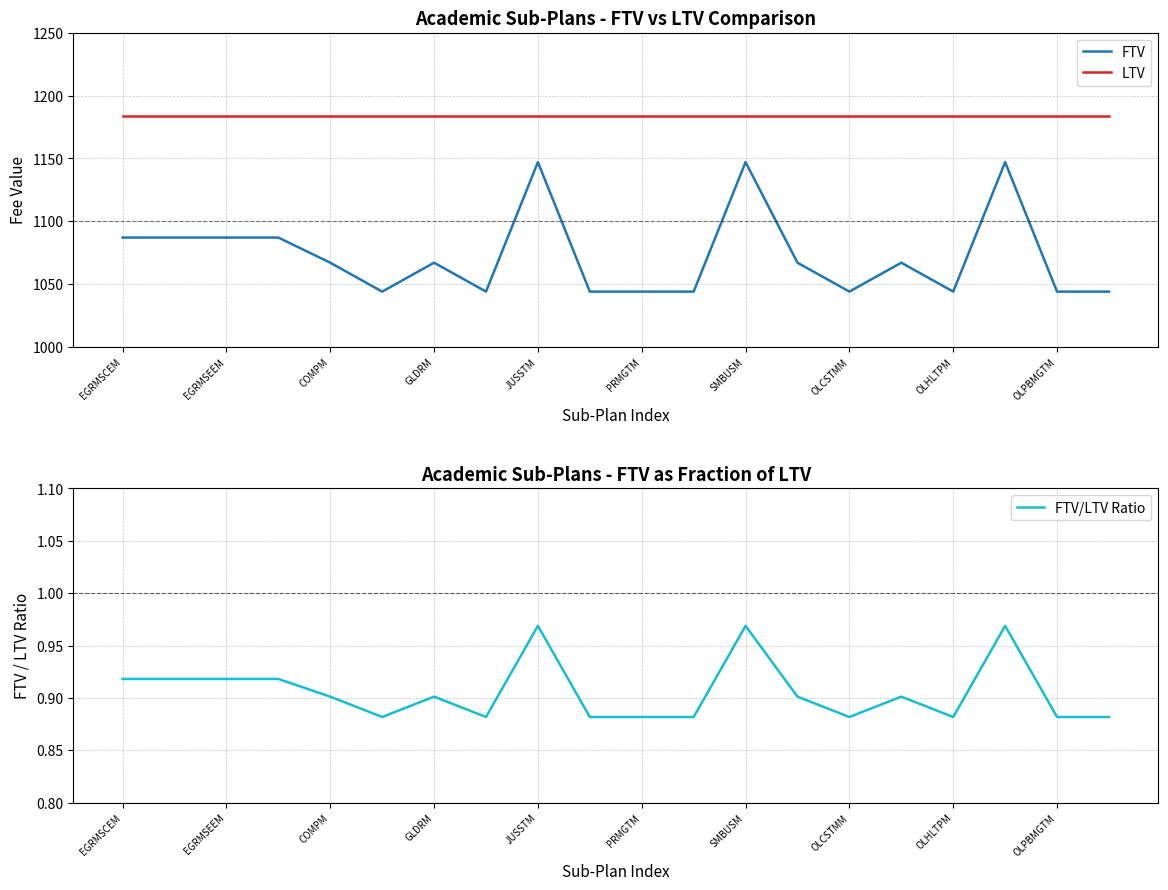

True or false: FTV has a value of 1680.2 at 19.

False